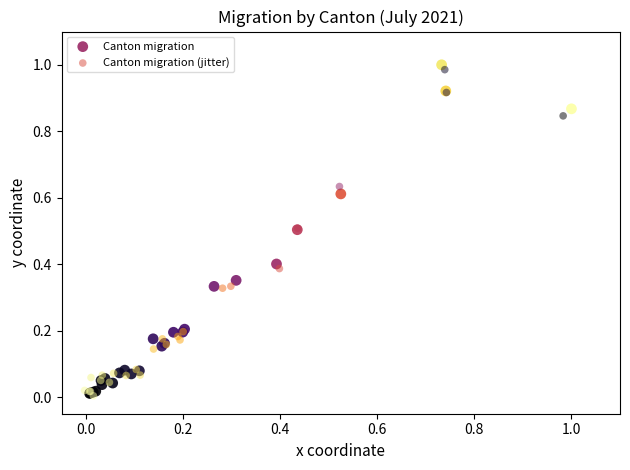

Which series has the widest spread of Y values?

Canton migration